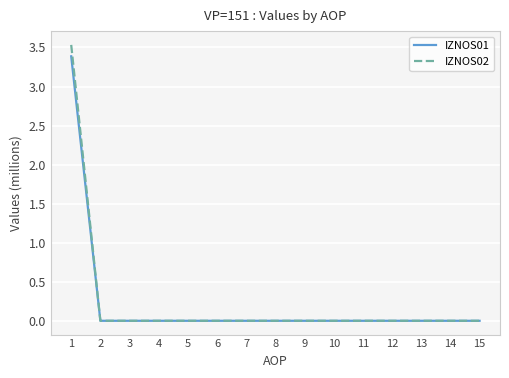

How many IZNOS01 values are between 0 and 1?

14